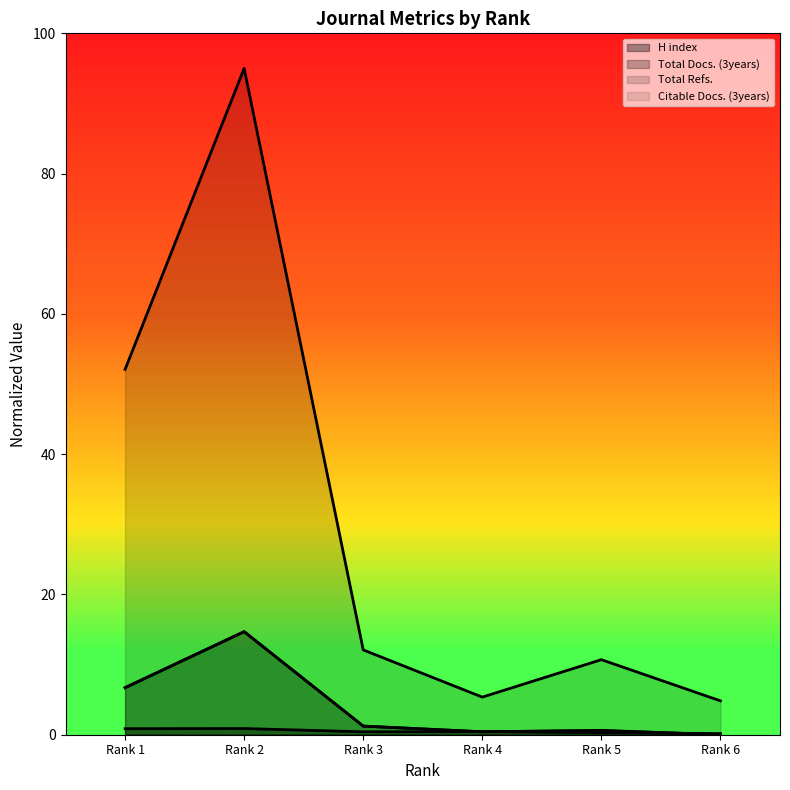

What are all the series names shown in the legend?

H index, Total Docs. (3years), Total Refs., Citable Docs. (3years)